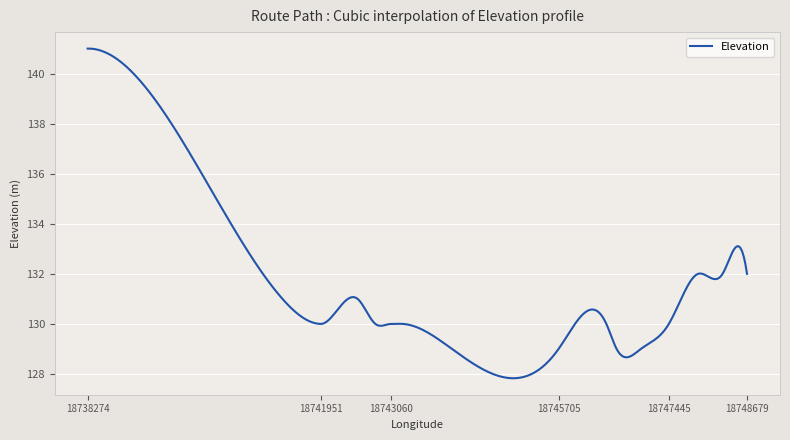

What is the difference between the maximum and minimum values?

13.2